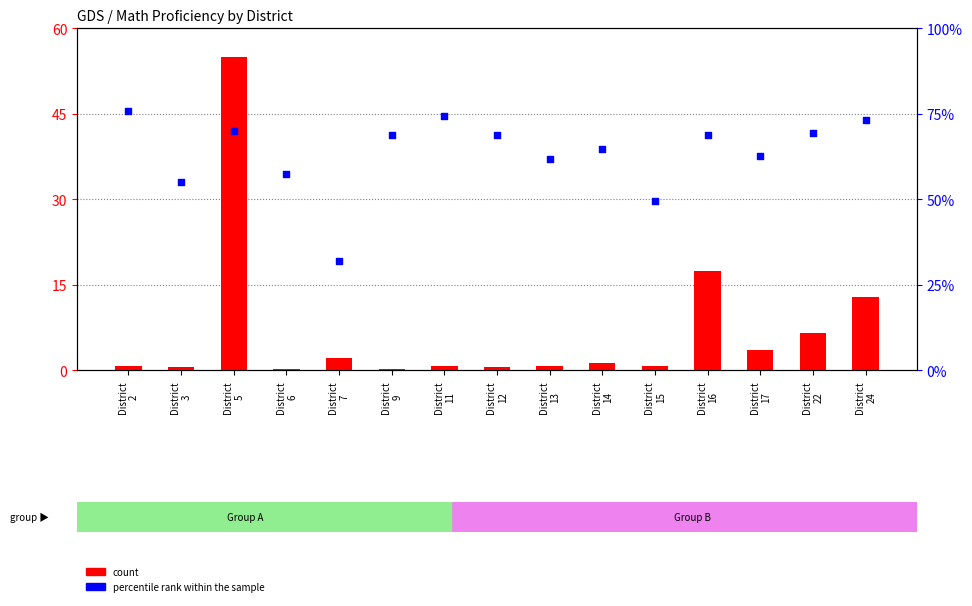

Which series contains the highest Y value?

count